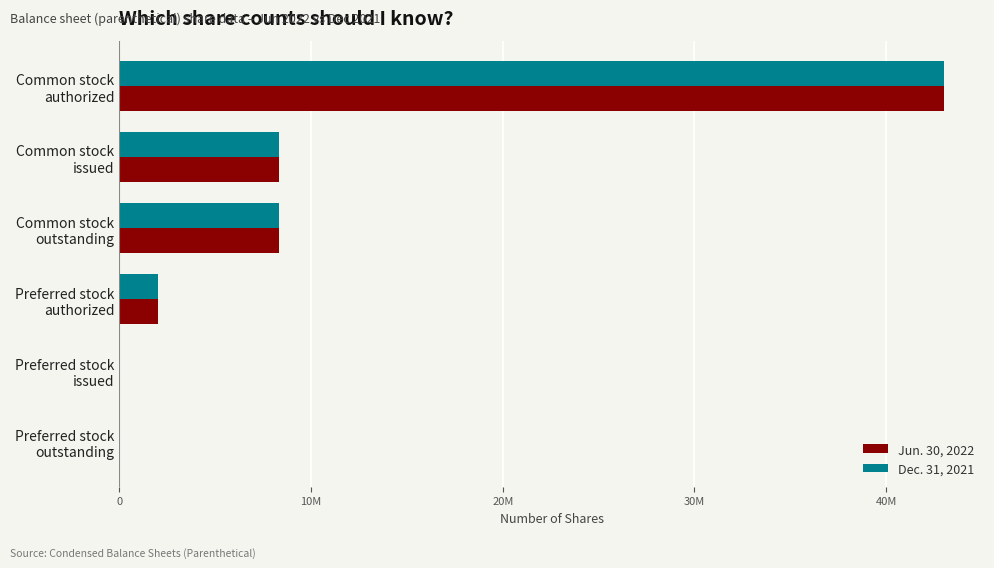

List the series in order of their peak value, highest first.

Jun. 30, 2022, Dec. 31, 2021